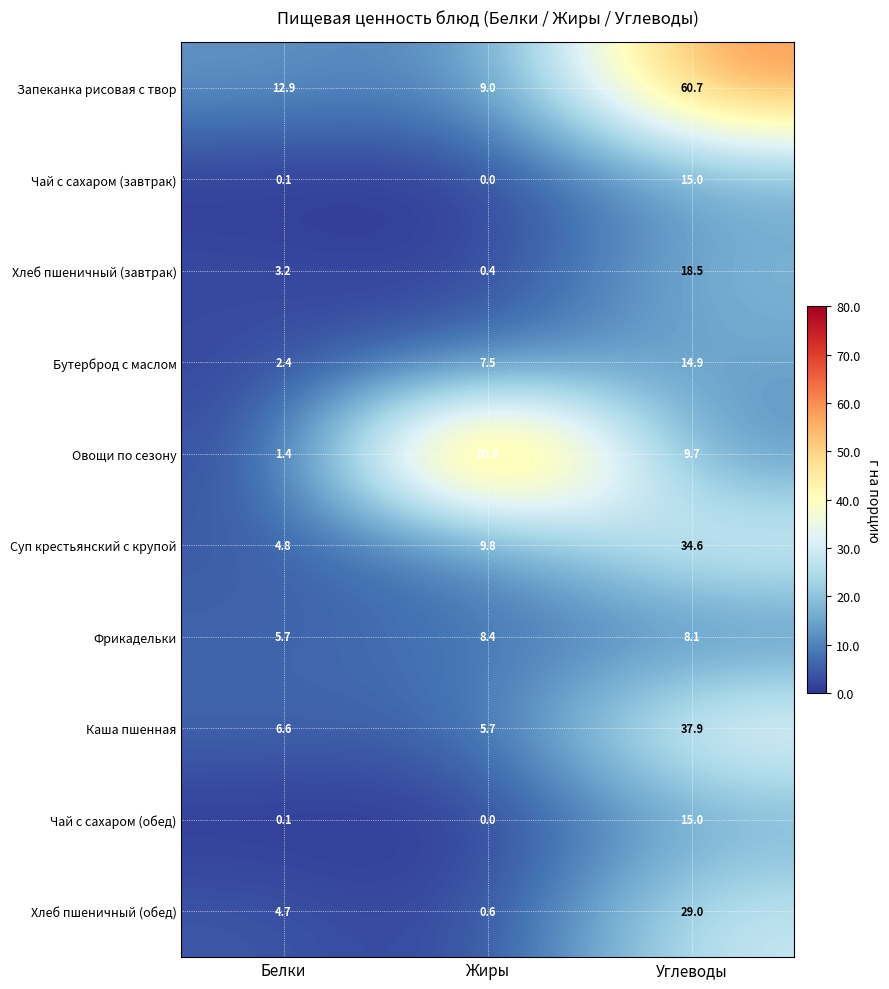

What is the sum of the Хлеб пшеничный (завтрак) values at Углеводы and Жиры?

18.9